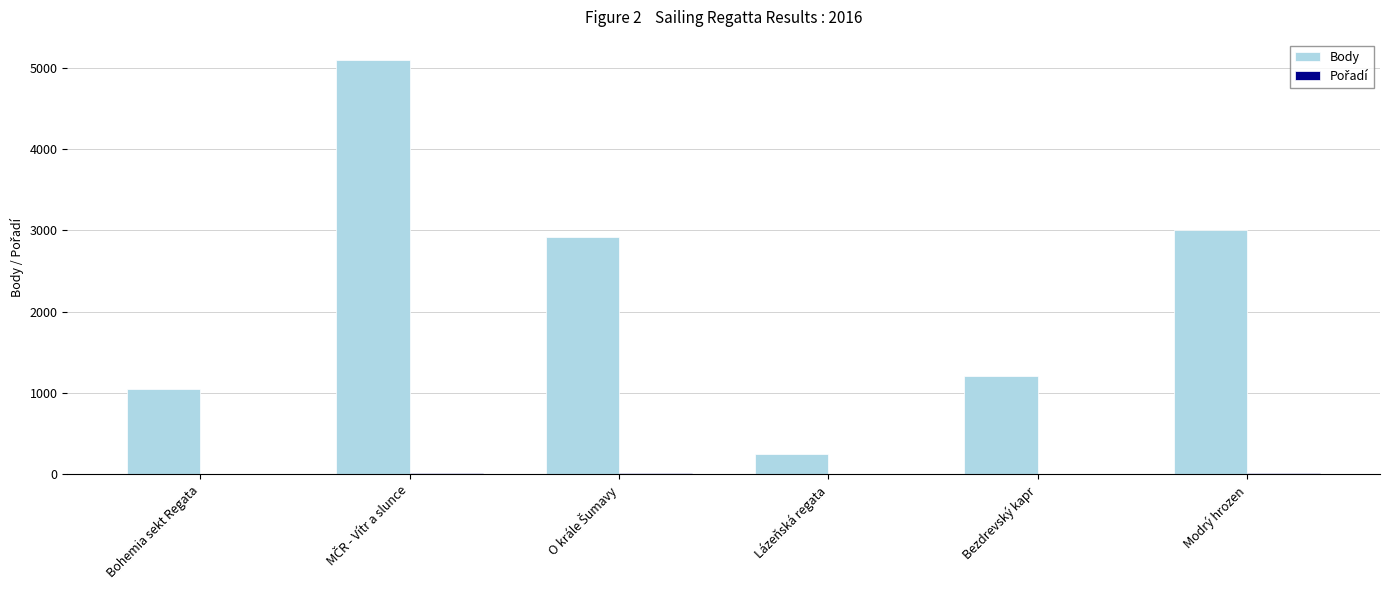

Which series changed the most between Bohemia sekt Regata and Lázeňská regata?

Body